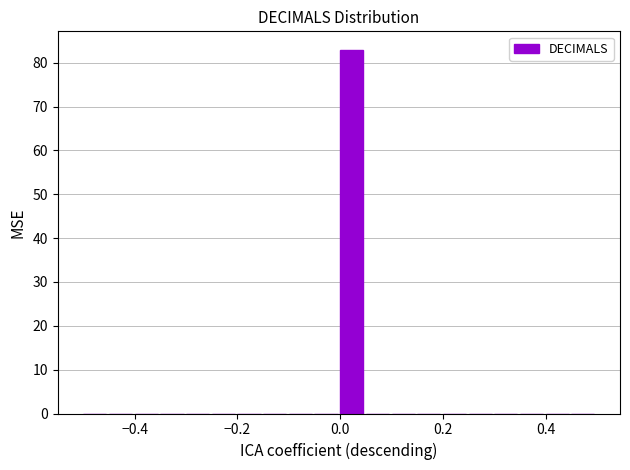

Around what value on the x-axis is the tallest bar? Give the approximate position of its centre, as read against the axis.

0.02